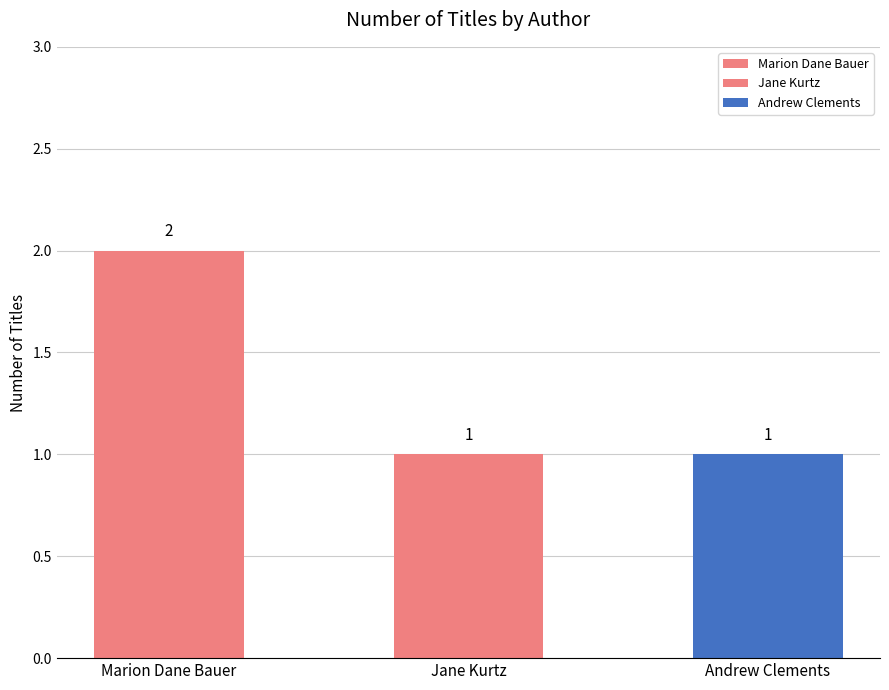

Approximately how many times larger is the value at Marion Dane Bauer compared to Jane Kurtz?

2.0